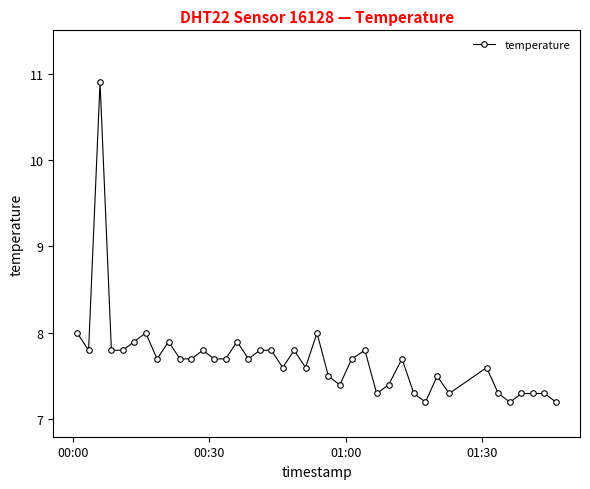

What is the greatest value displayed?

10.9